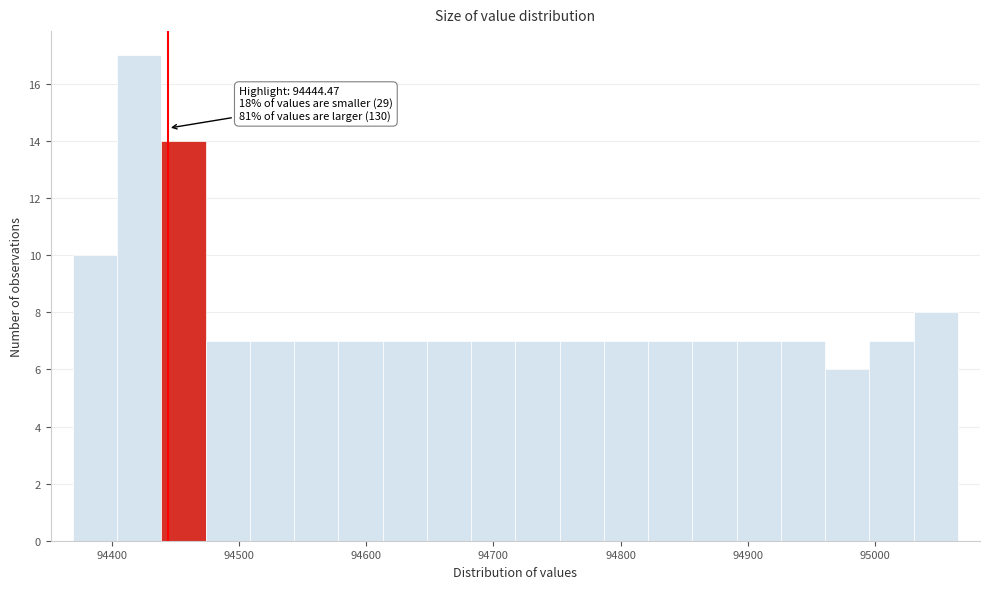

Around what value on the x-axis is the tallest bar? Give the approximate position of its centre, as read against the axis.

94420